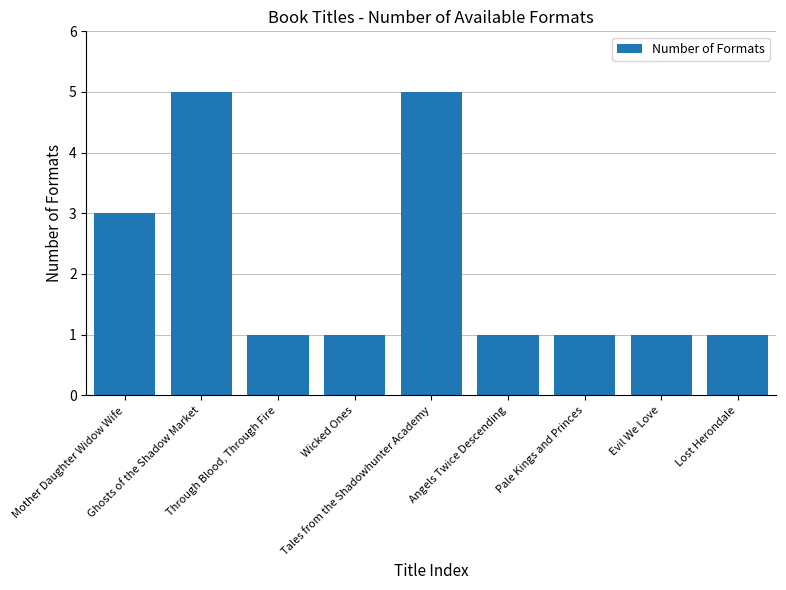

What is the minimum value shown in the chart?

1